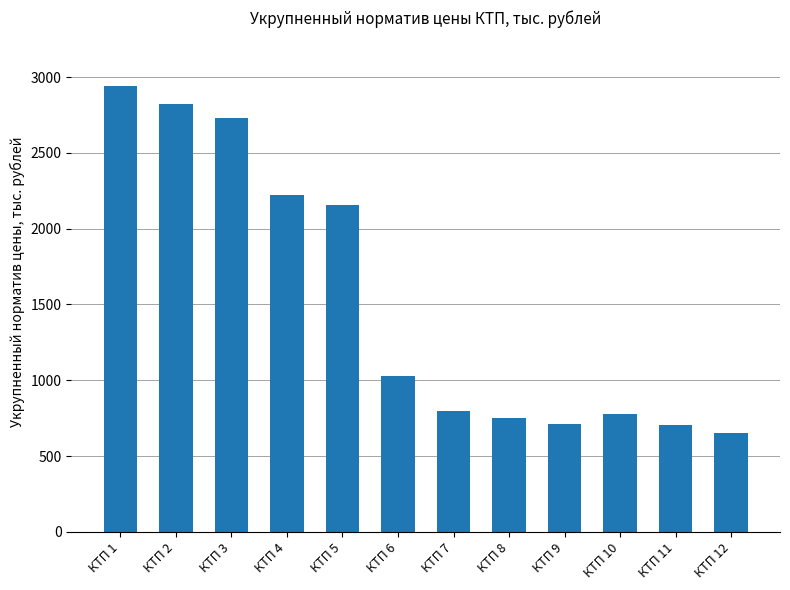

The value at КТП 5 is 2153. True or false?

True